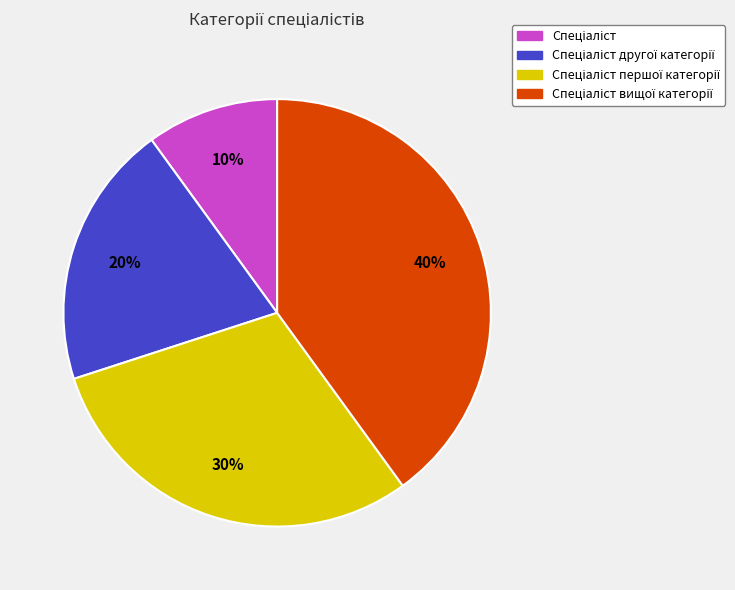

To the nearest percent, what is the difference between the largest and smallest slice percentages?

30%